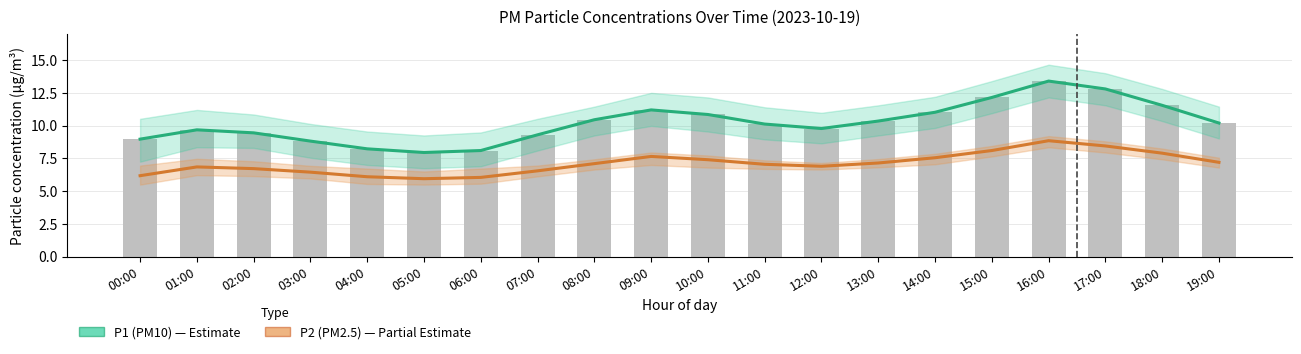

Between 04:00 and 08:00, which is larger?

08:00